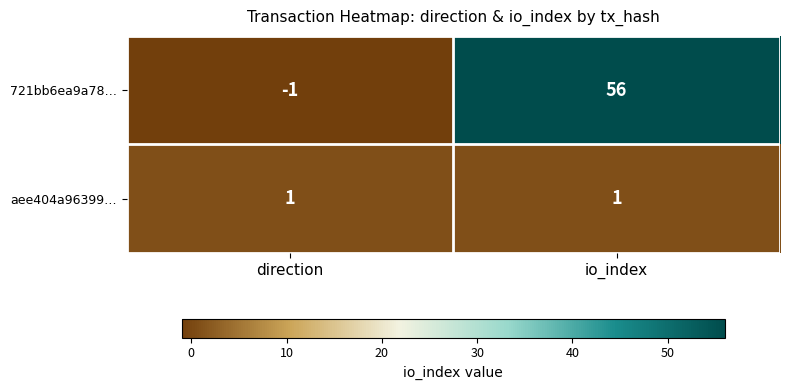

Which series has the largest total across all categories?

721bb6ea9a78…